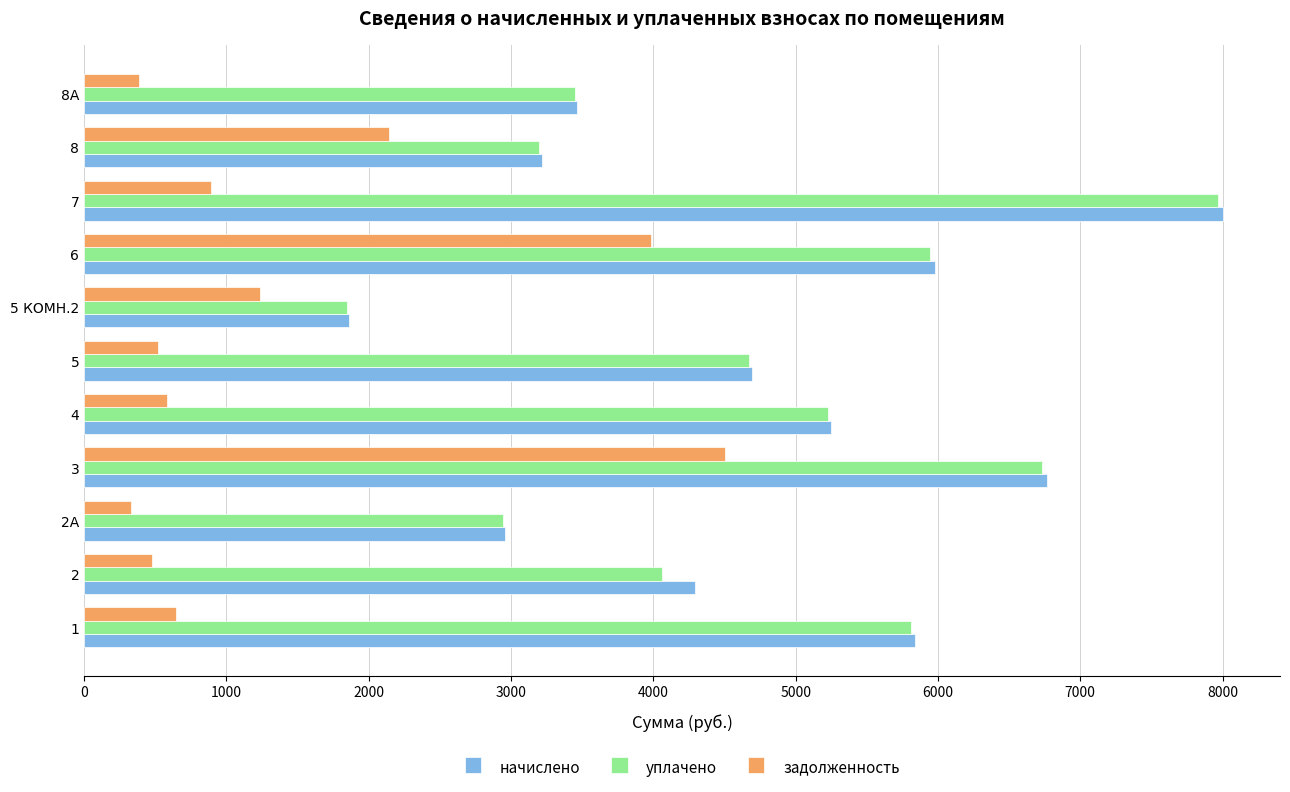

The value of уплачено at 1 is 5811.2. True or false?

True